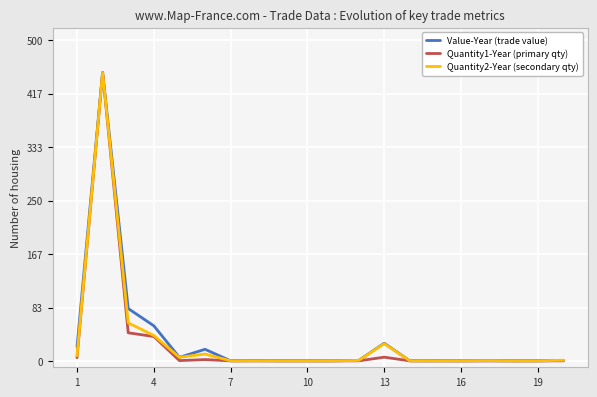

What is the difference between the second highest and minimum values in the Quantity2-Year (secondary qty) series?

59.3